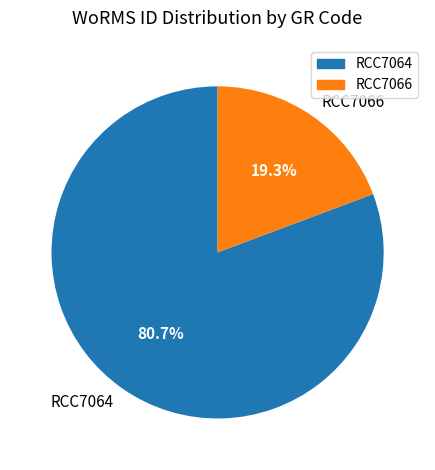

Which category accounts for the majority?

RCC7064